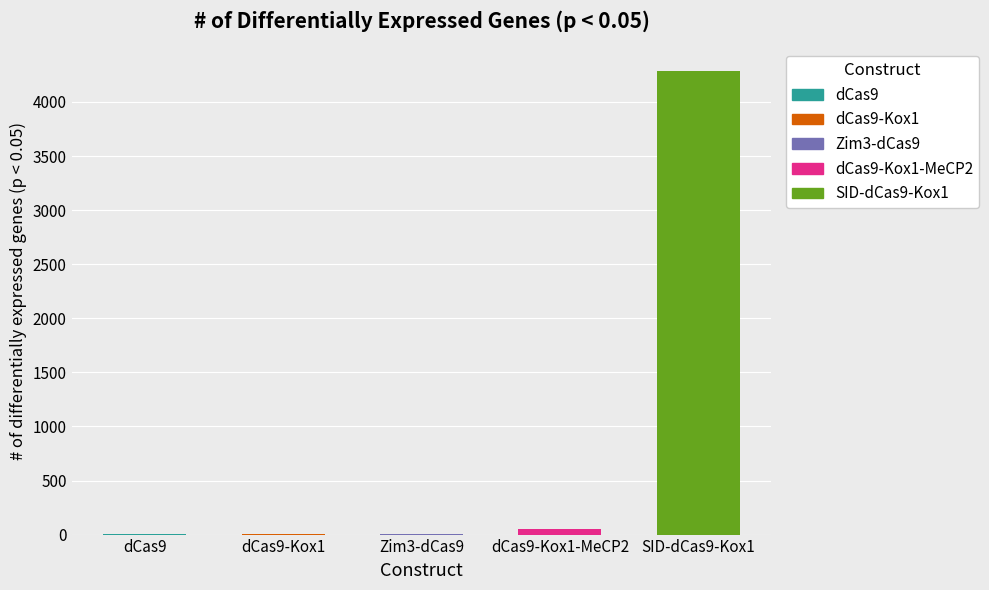

Which label corresponds to the smallest value in the chart?

dCas9-Kox1